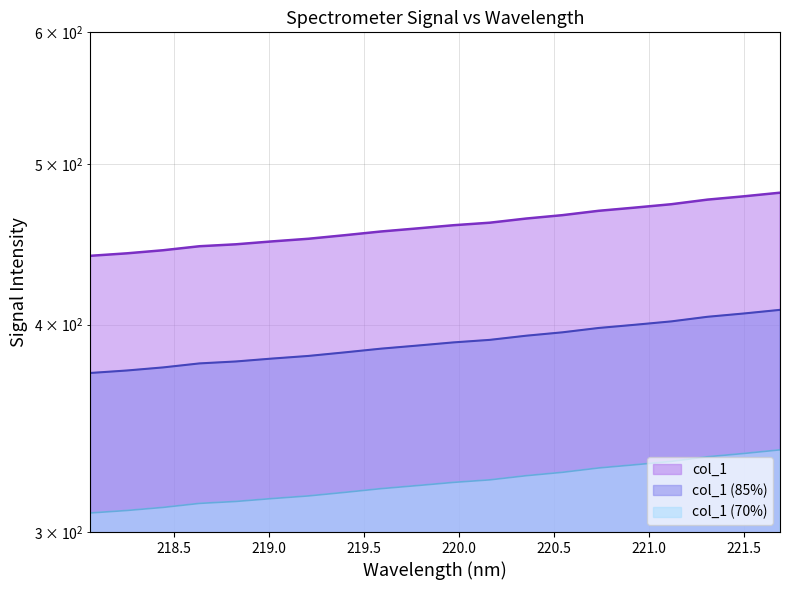

List the labels in order of value, smallest first.

218.0596, 218.2508, 218.442, 218.6332, 218.8244, 219.0156, 219.2067, 219.3979, 219.589, 219.7801, 219.9712, 220.1623, 220.3533, 220.5444, 220.7354, 220.9264, 221.1174, 221.3083, 221.4993, 221.6902